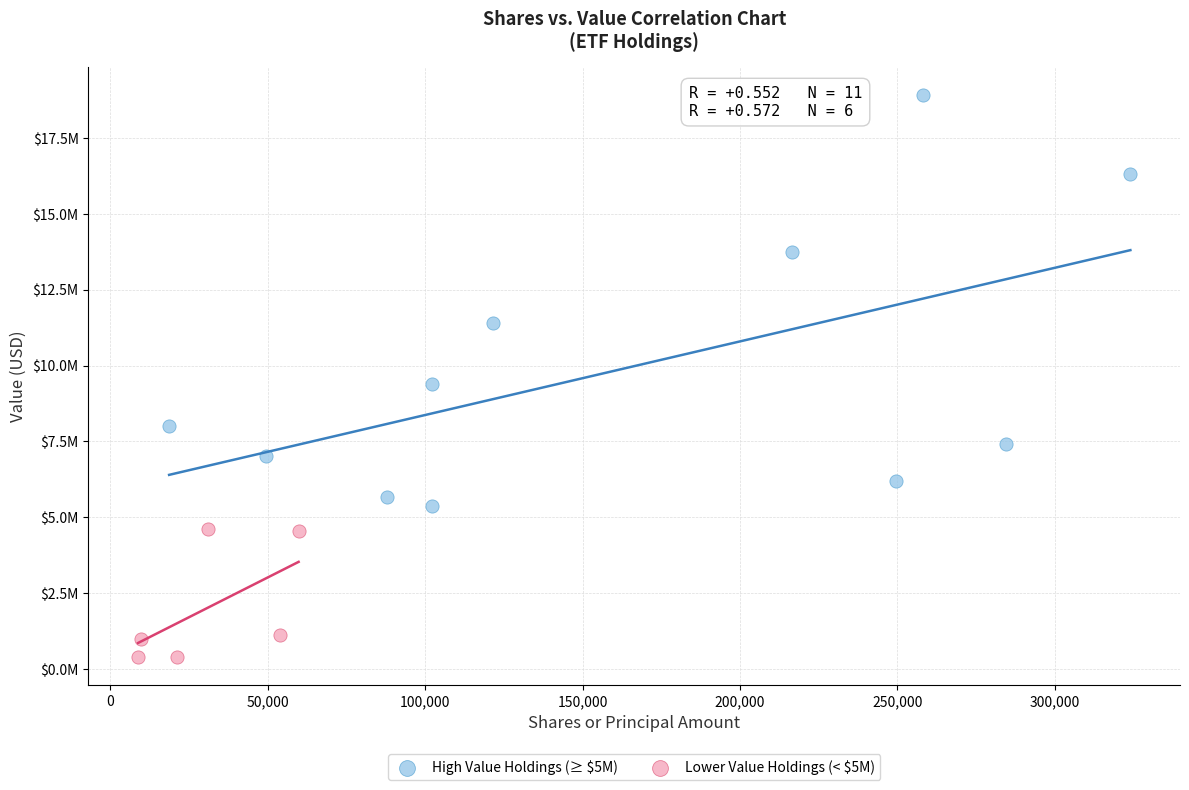

Which series contains the highest Y value?

High Value Holdings (≥ $5M)